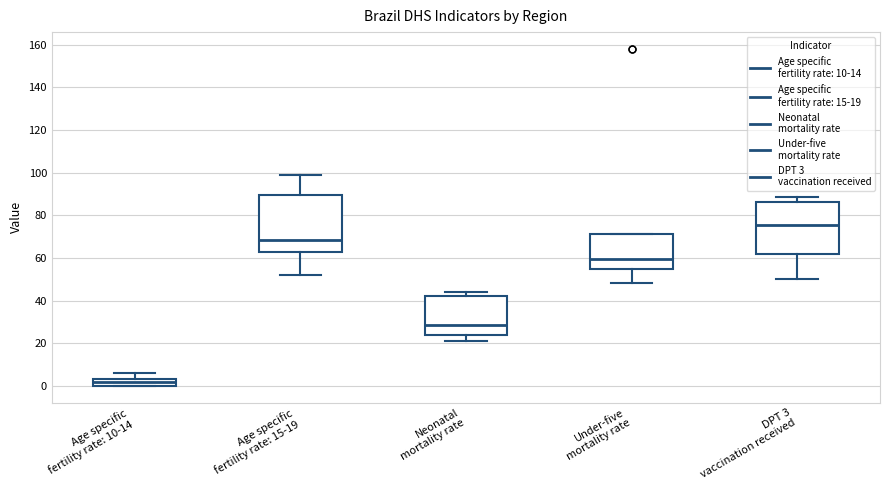

Reading left to right, transcribe this box plot: for each box, give where its median line is, the range the box spans, and where its two whiskers end, as read against the y-axis. The values are not printed on the chart, so give them approximately, as read against the axis.

Age specific fertility rate: 10-14: median 2, box 0 to 4, whiskers 0 to 6
Age specific fertility rate: 15-19: median 68, box 64 to 90, whiskers 52 to 100
Neonatal mortality rate: median 28, box 24 to 42, whiskers 22 to 44
Under-five mortality rate: median 60, box 56 to 72, whiskers 48 to 72
DPT 3 vaccination received: median 76, box 62 to 86, whiskers 50 to 88